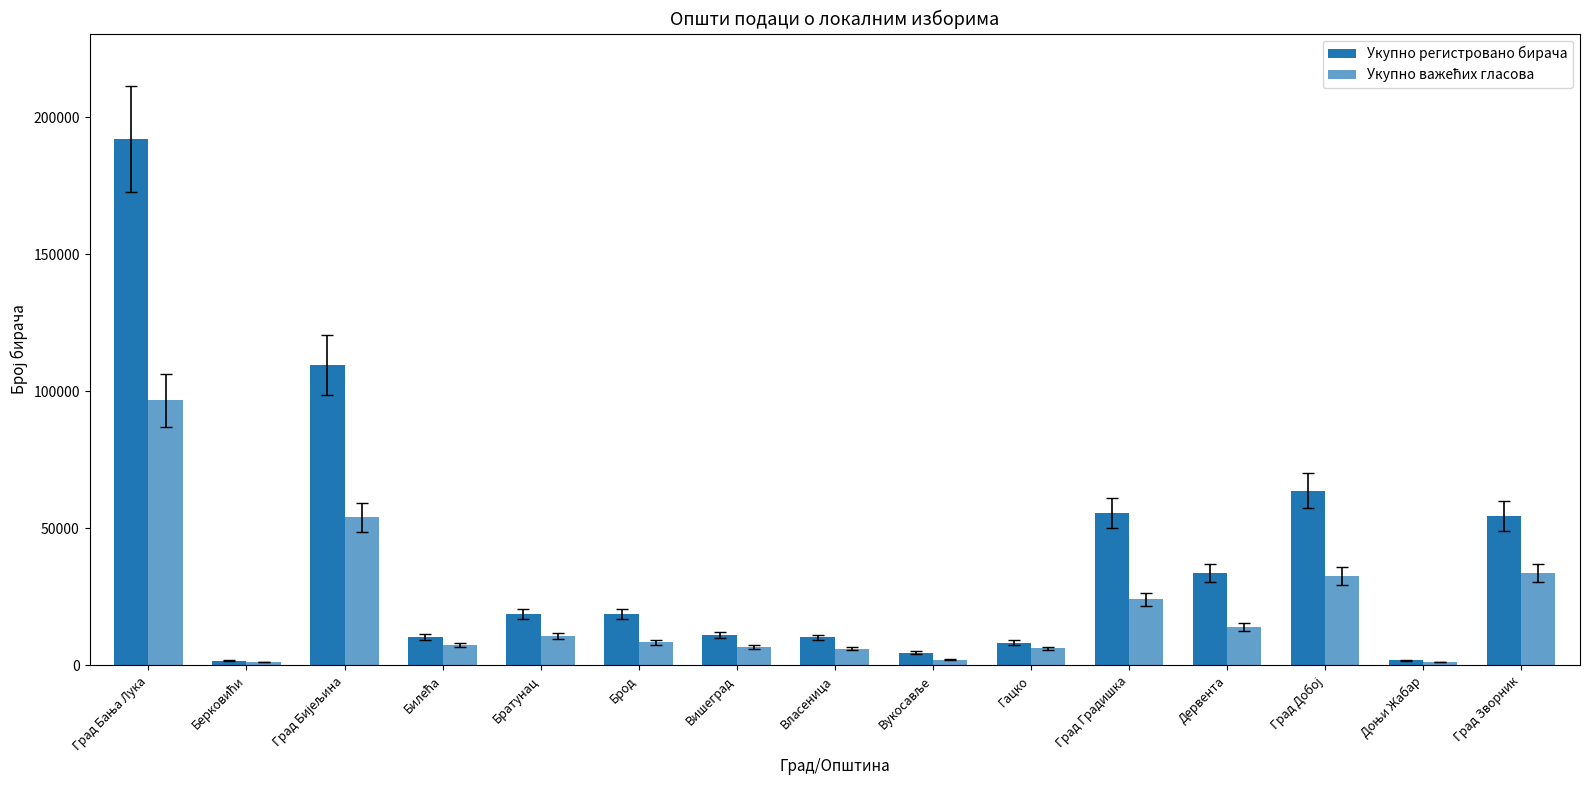

Where does the Укупно регистровано бирача series first go above 18685?

Град Бања Лука